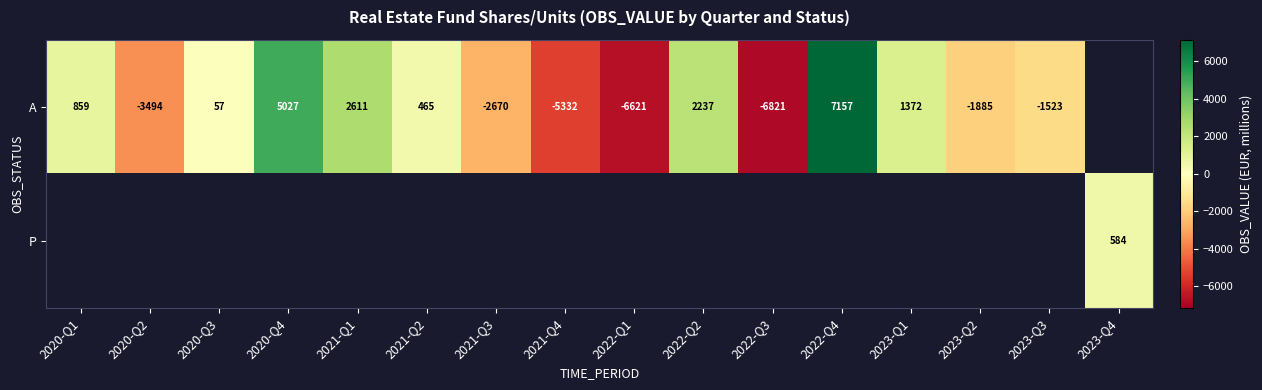

List the labels in order of A value, smallest first.

2022-Q3, 2022-Q1, 2021-Q4, 2020-Q2, 2021-Q3, 2023-Q2, 2023-Q3, 2020-Q3, 2021-Q2, 2020-Q1, 2023-Q1, 2022-Q2, 2021-Q1, 2020-Q4, 2022-Q4, 2023-Q4